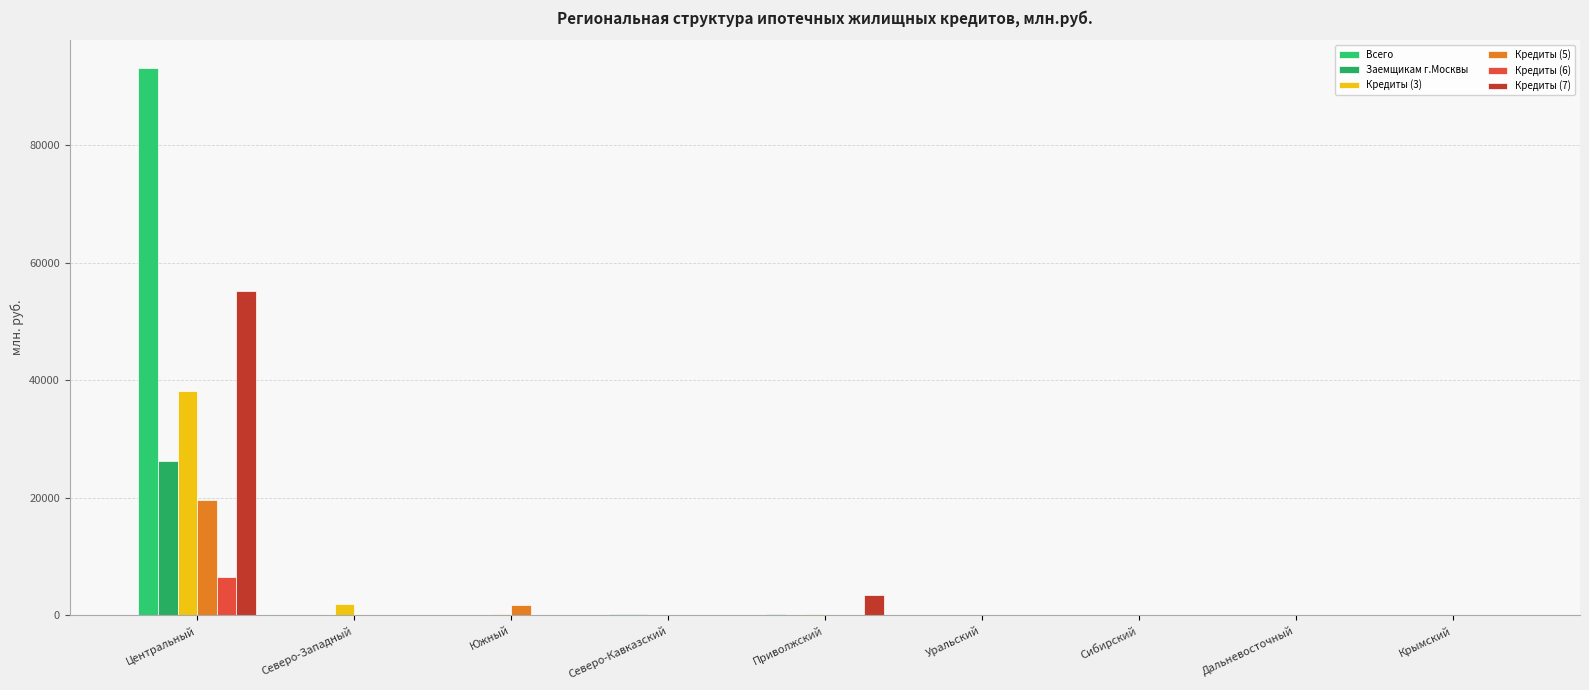

What is the spread (max minus min) of values at Центральный?

86658